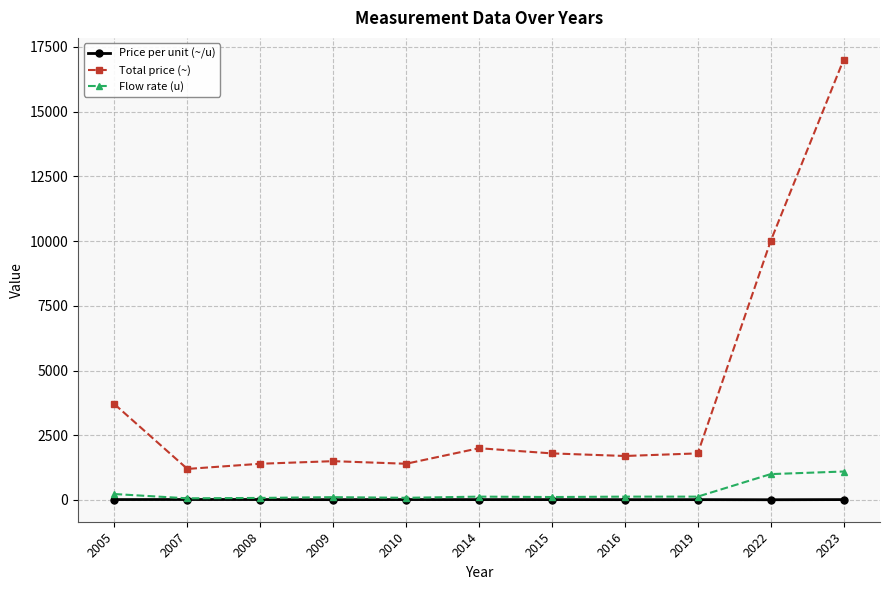

Which series has the largest range (max minus min)?

Total price (~)